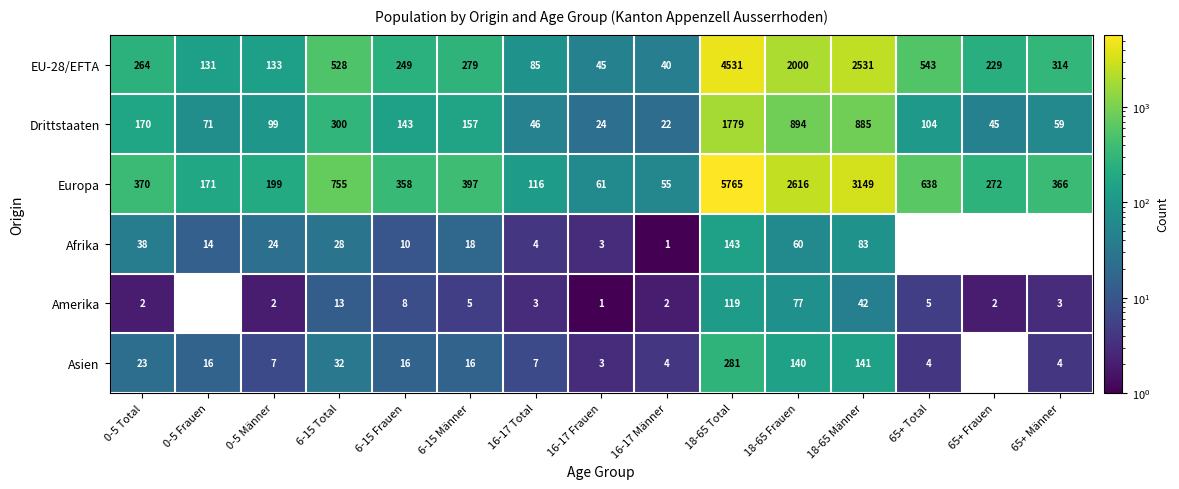

Which series has the widest spread of values?

Europa